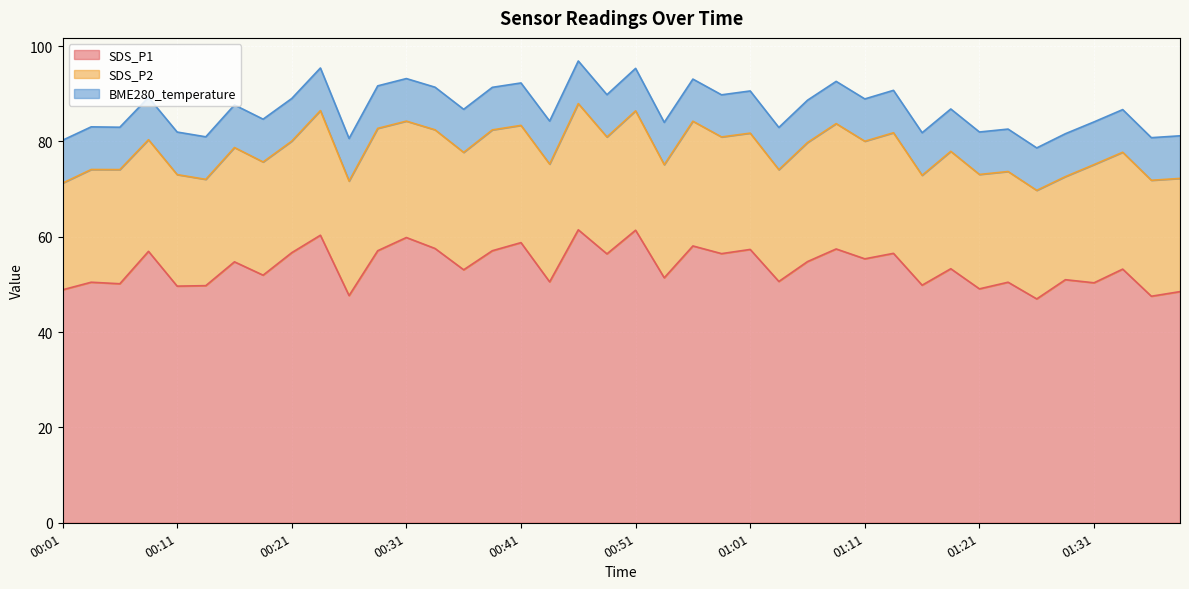

What is the value of the SDS_P2 point at the 36th from the left?

21.6